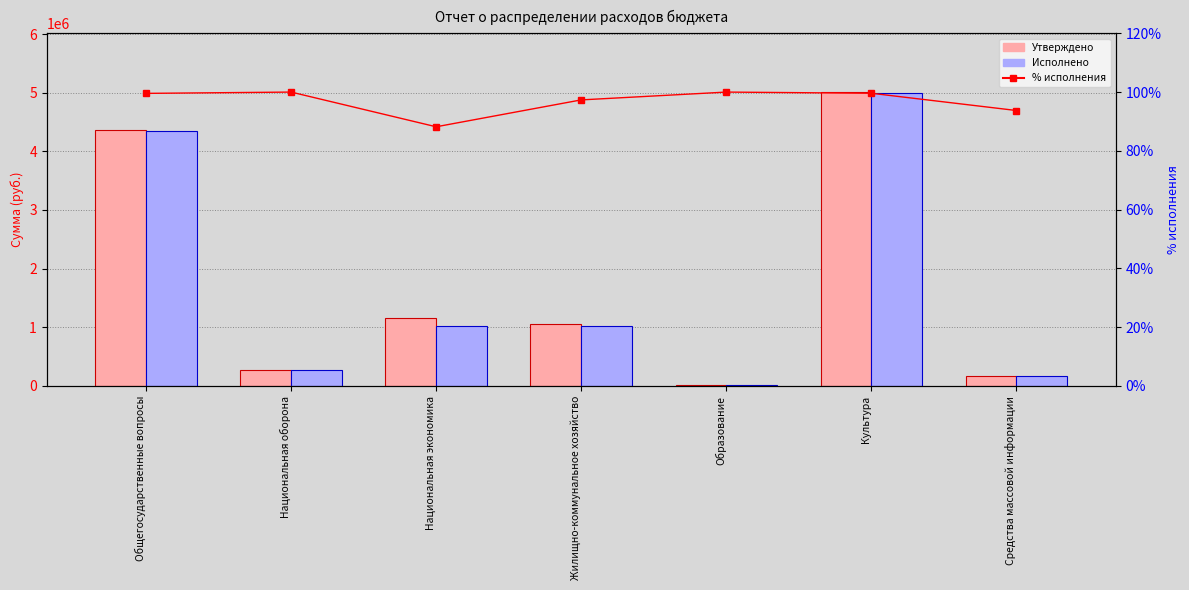

Rank the categories by Исполнено value from lowest to highest.

Образование, Средства массовой информации, Национальная оборона, Национальная экономика, Жилищно-коммунальное хозяйство, Общегосударственные вопросы, Культура